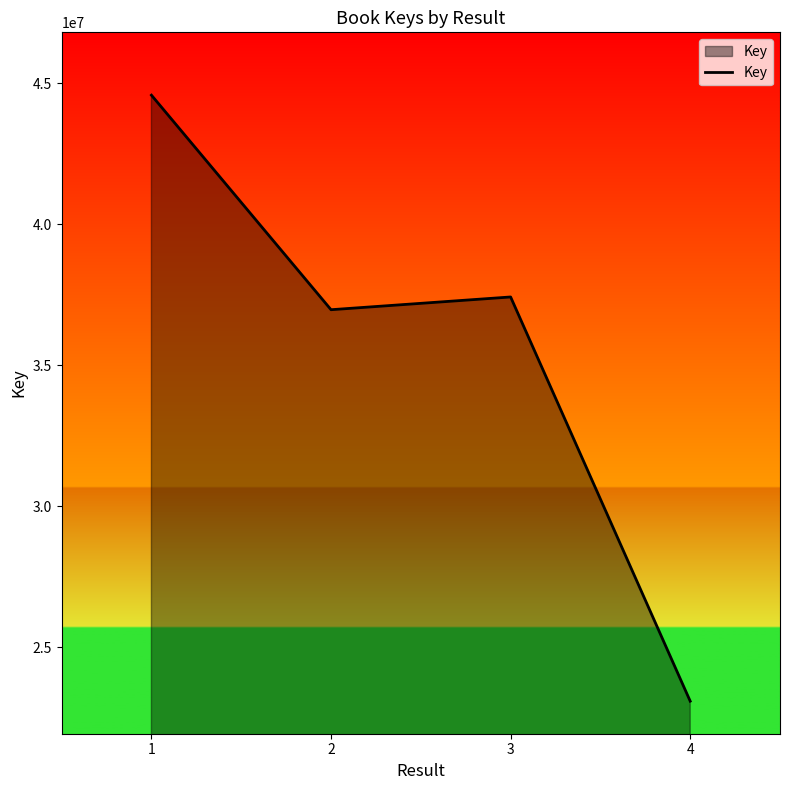

What is the difference between the values at 2 and 3?

451943